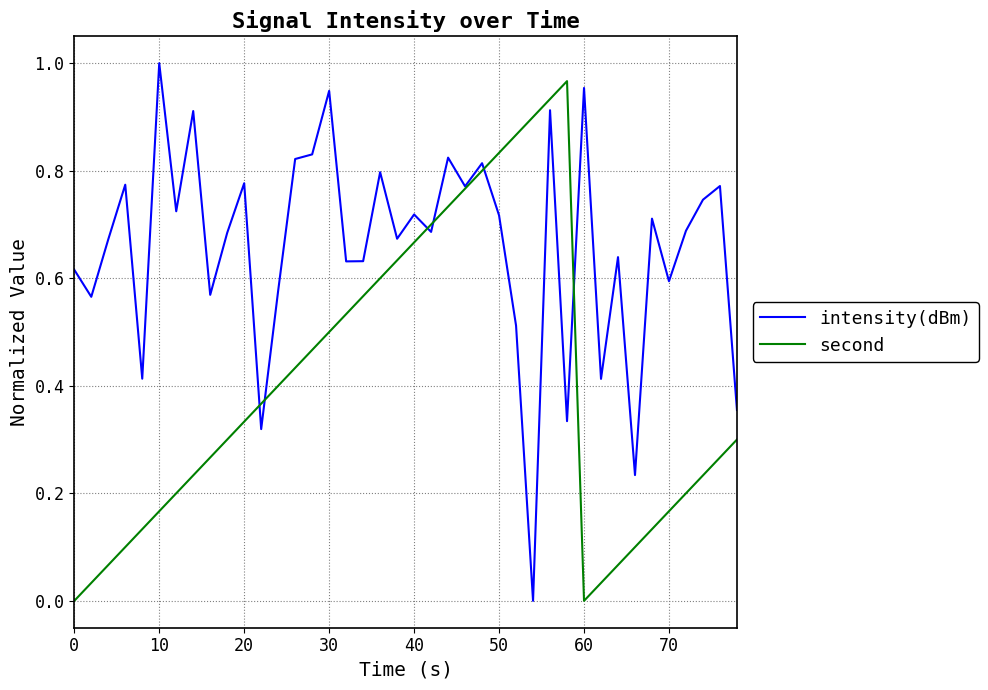

List the series in order of their peak value, lowest first.

second, intensity(dBm)